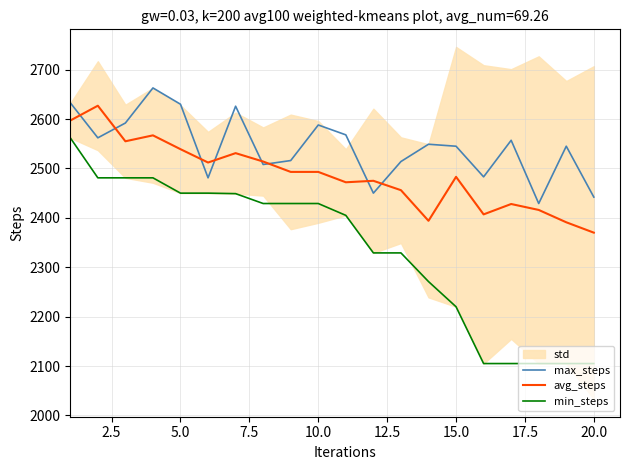

Which series has the widest spread of values?

min_steps